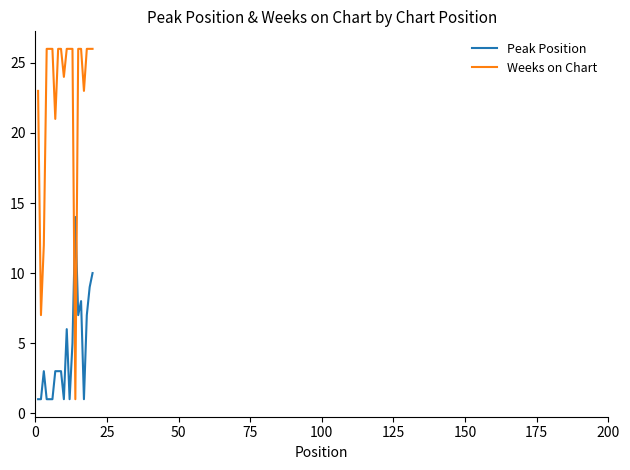

What is the difference between the maximum and minimum values in the Weeks on Chart series?

25